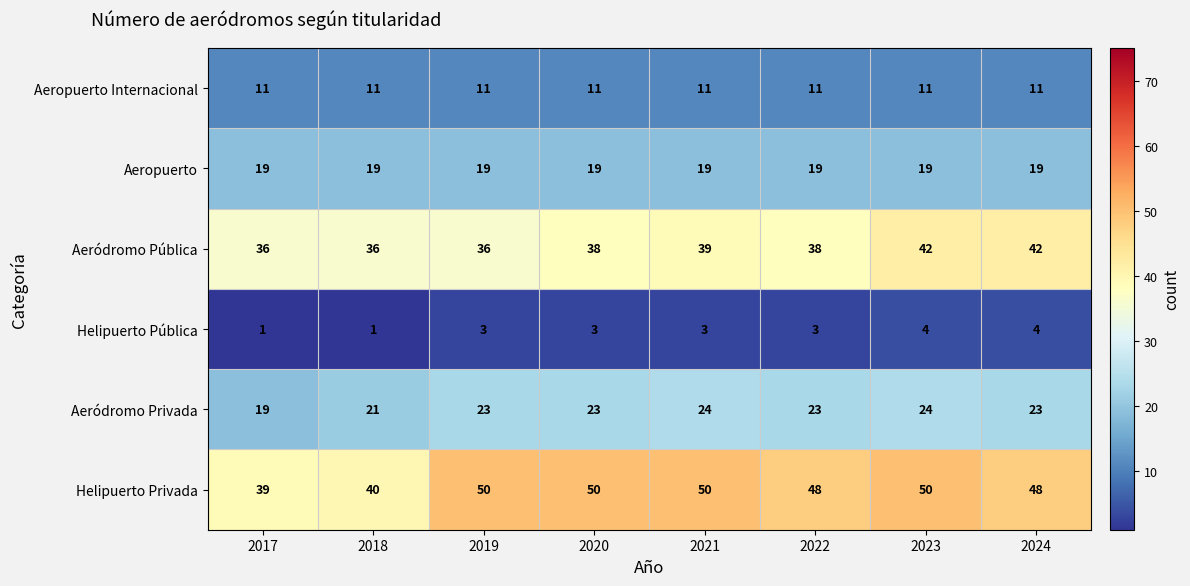

The value of Helipuerto Pública at 2020 is 2. True or false?

False